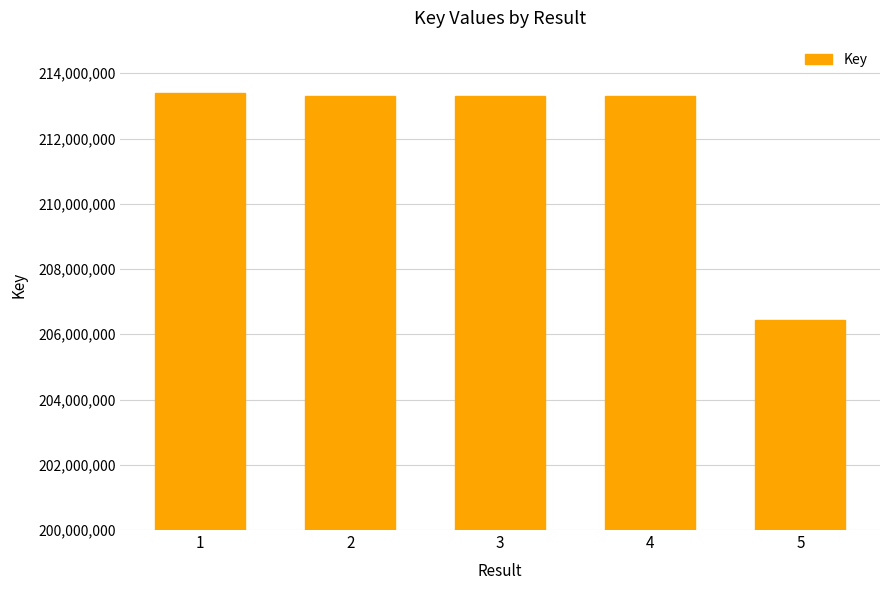

What is the difference between the values at 3 and 4?

38